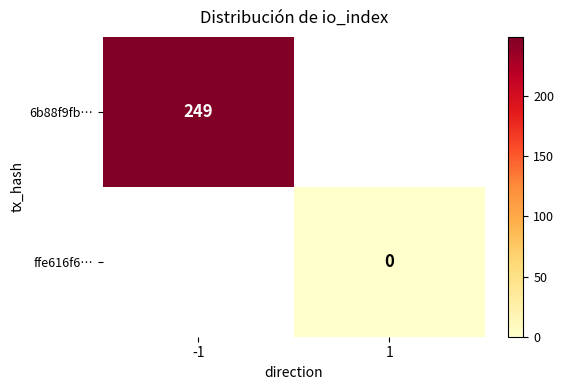

The 6b88f9fb… series shows 115 at -1. True or false?

False